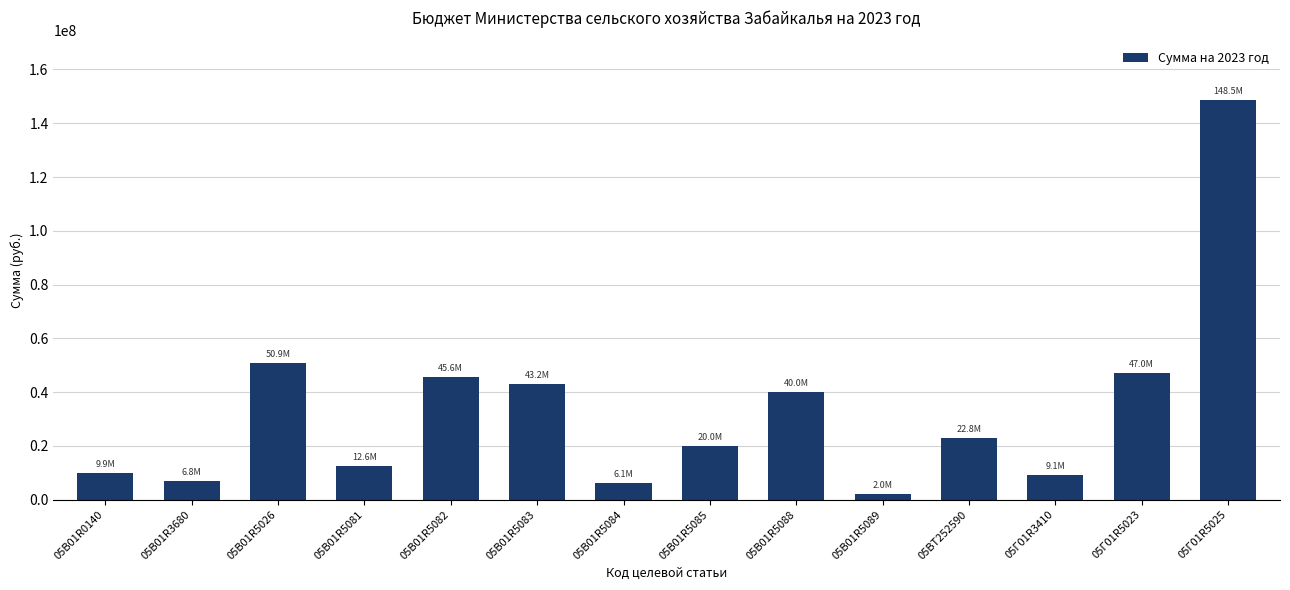

What is the change in value from 05В01R5089 to 05ВT252590?

+20791200.0